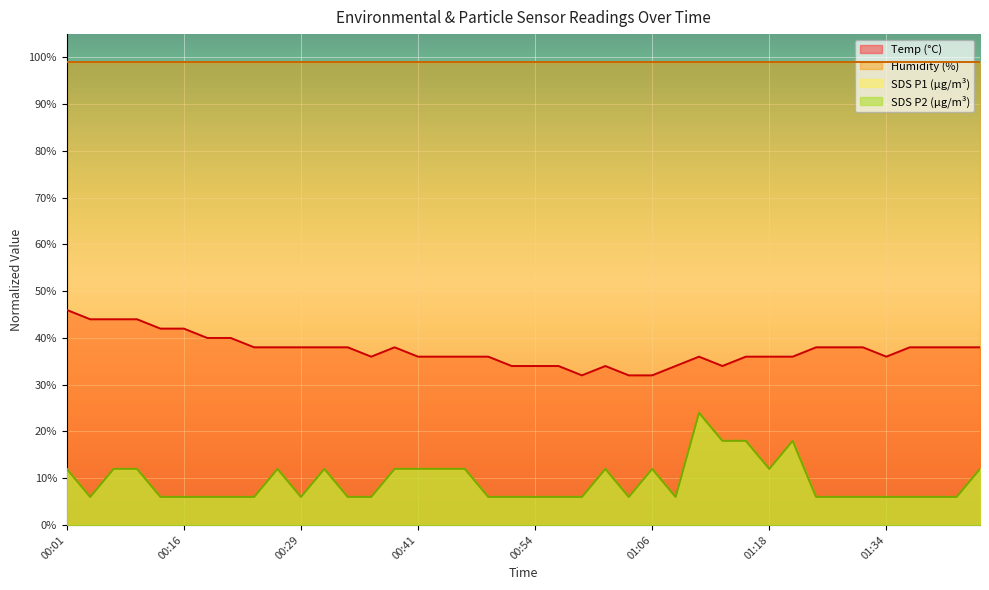

What is the lowest value of the Temp series?

32.0